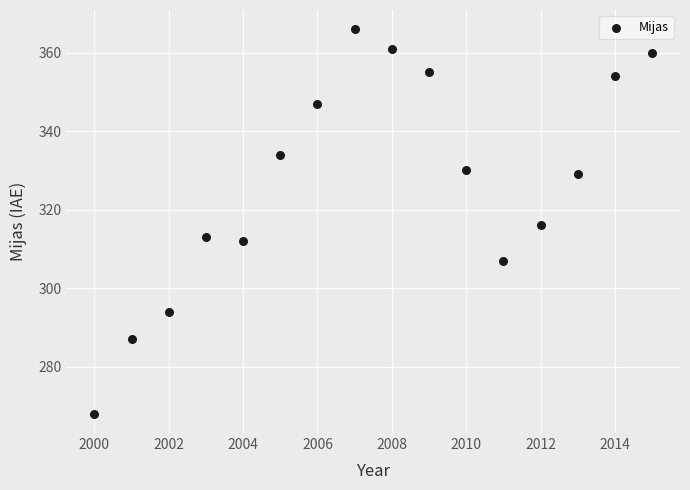

What is the range of Y values (max minus min)?

98